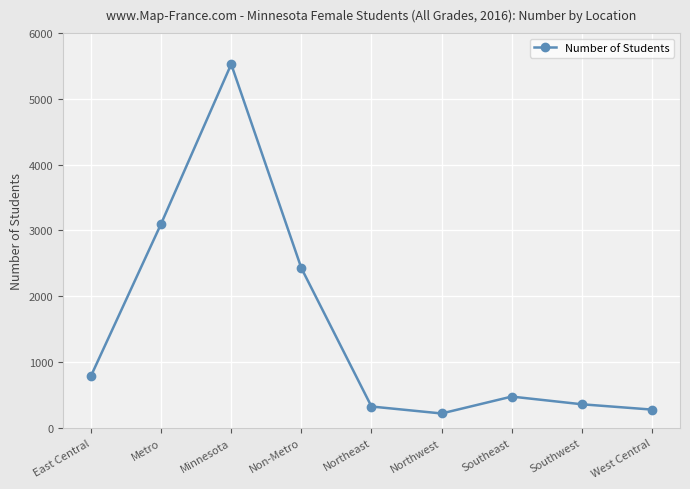

What is the sum of the values at Minnesota and West Central?

5803